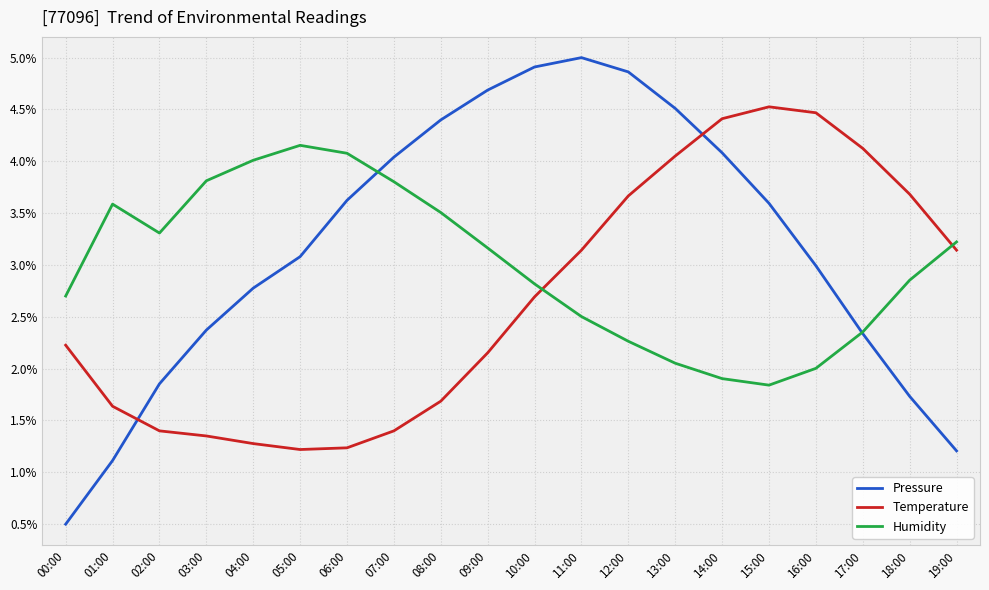

What position from the right is 13:00?

7